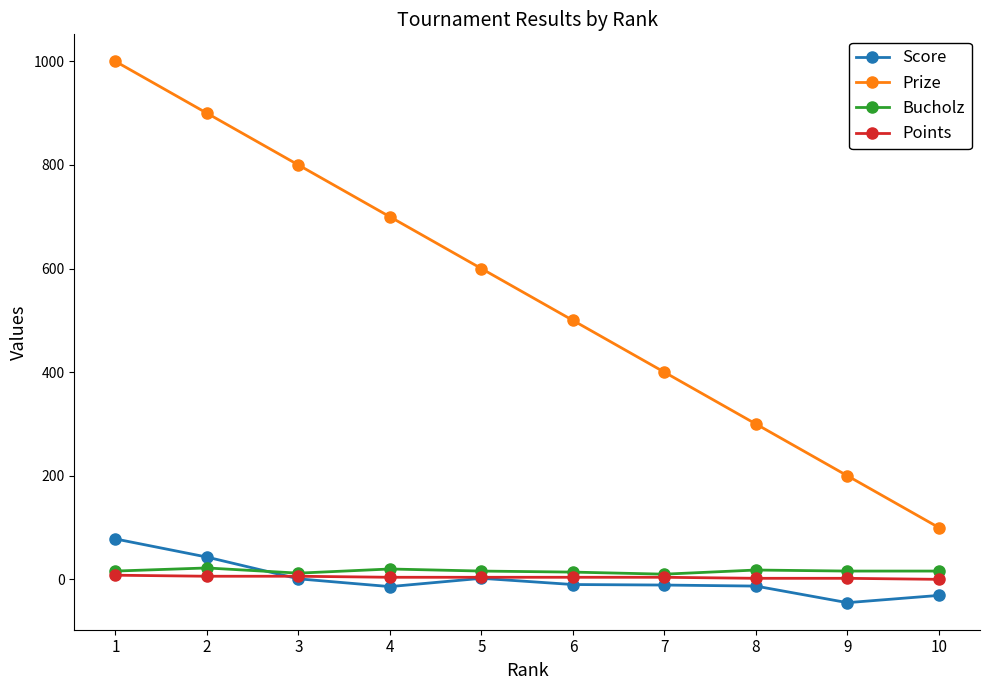

The Points series shows 4 at 7. True or false?

True